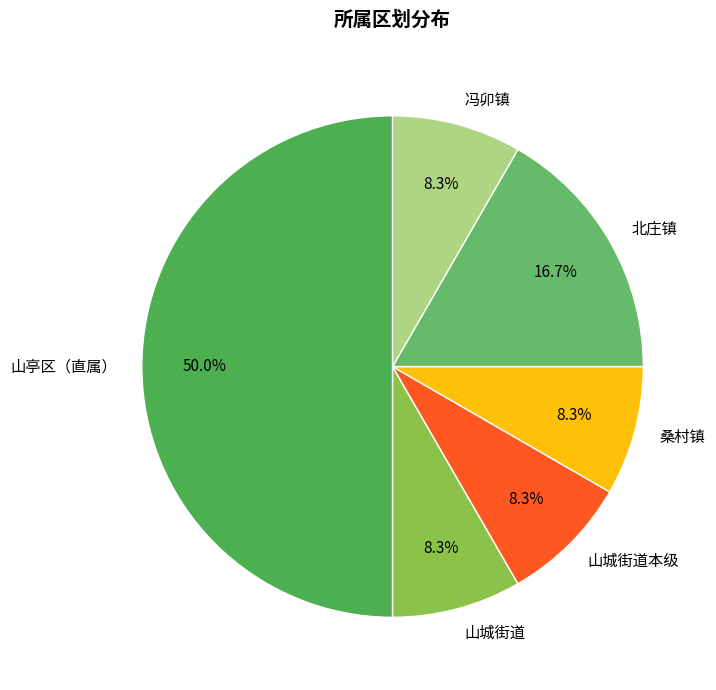

What percentage do 冯卯镇 and 北庄镇 together represent?

25.0%